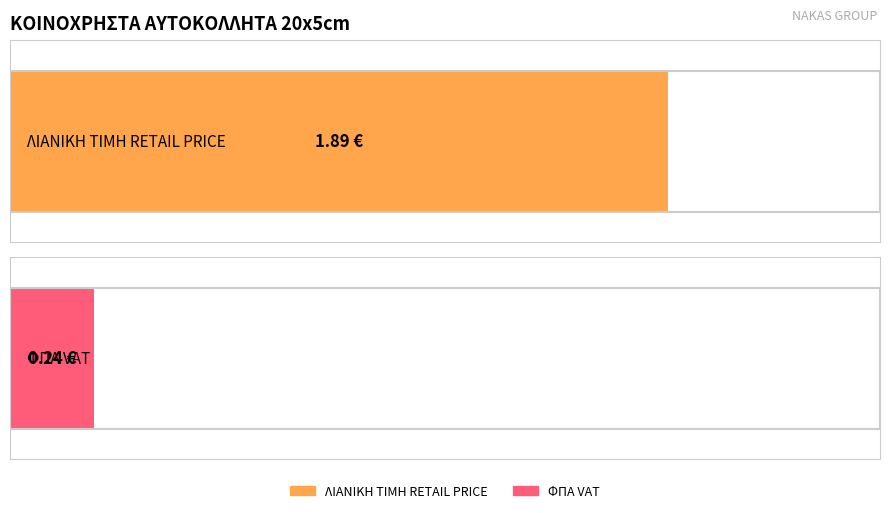

What is the total value across all series at ASM3602?

2.1